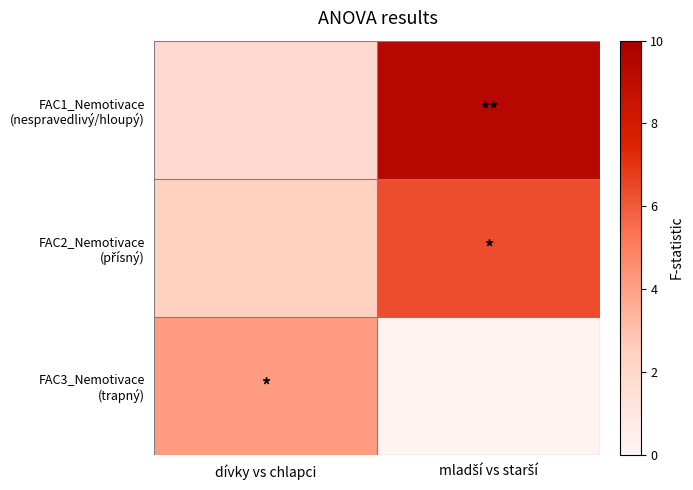

Which series has the largest range (max minus min)?

FAC1_Nemotivace (nespravedlivý/hloupý)